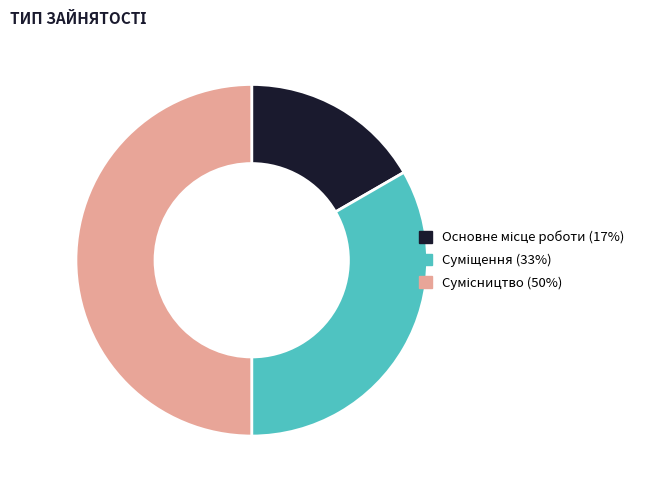

Count the number of slices in the pie.

3